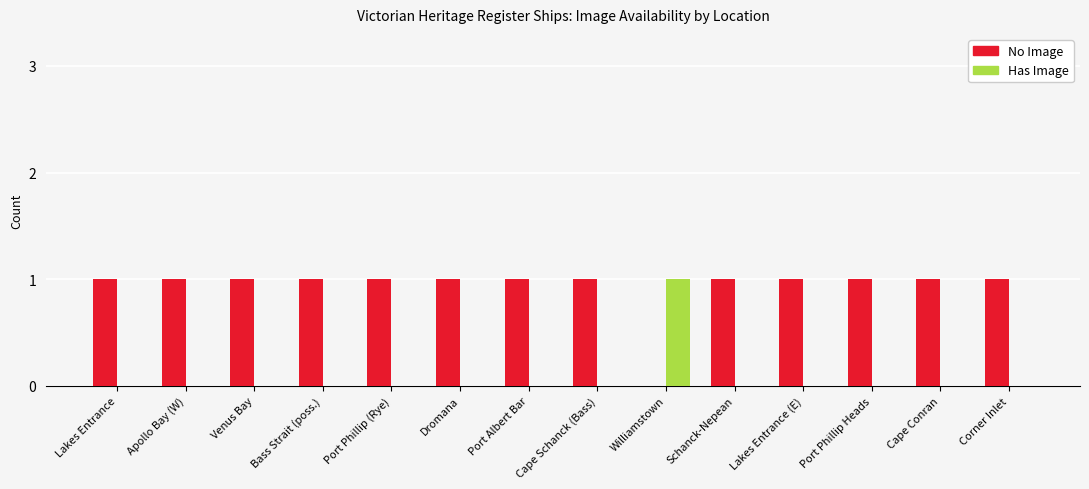

Is it true that No Image equals 0 at Cape Conran?

False